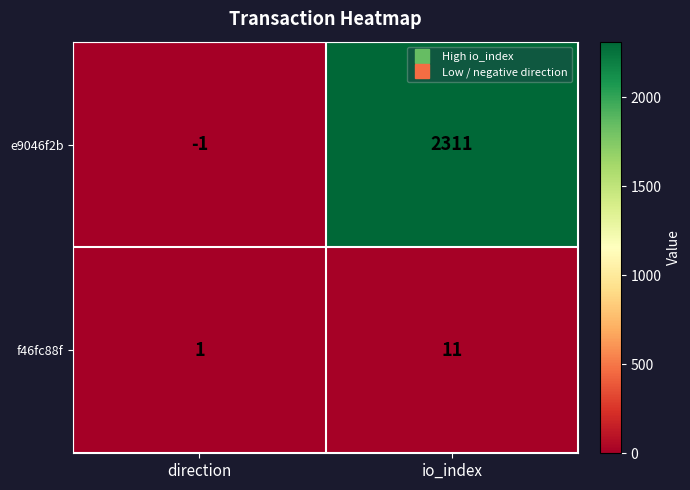

Which series has the largest range (max minus min)?

e9046f2b